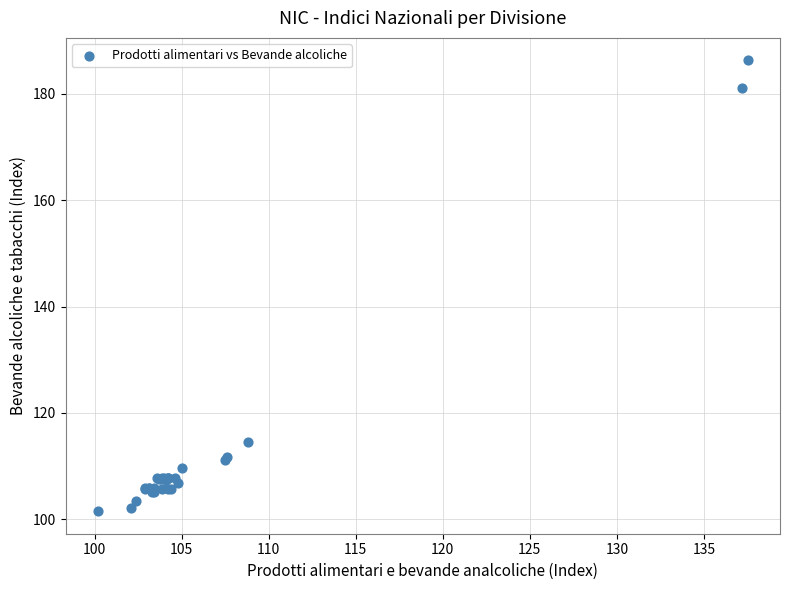

What Y value in the scatter plot is closest to 143?

114.6